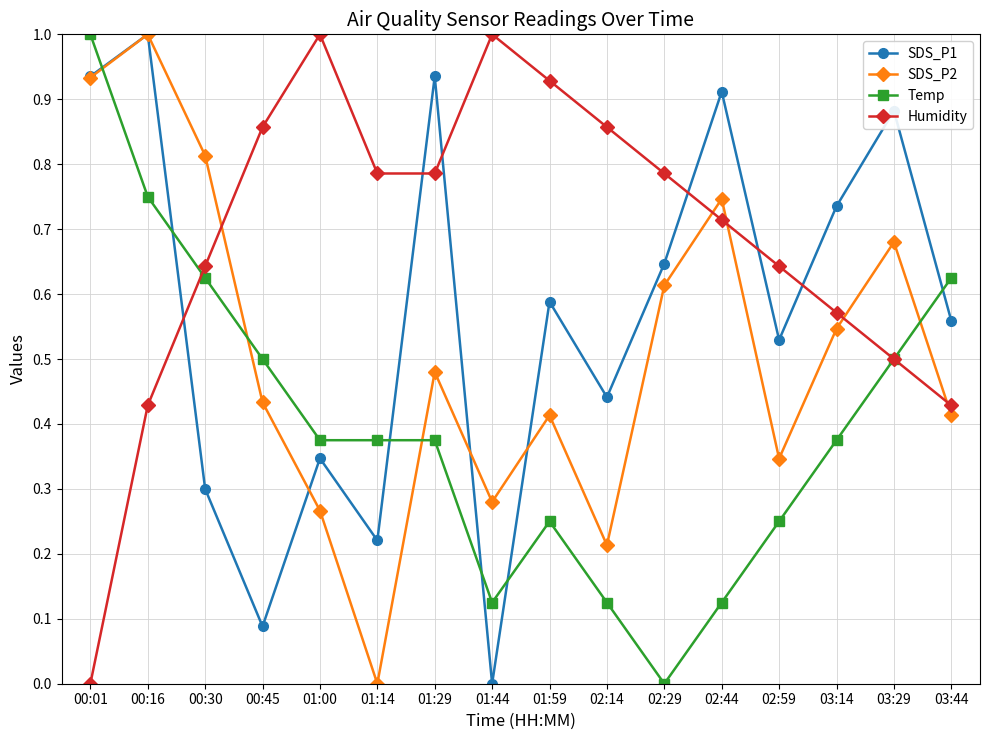

The Temp series shows 0.5 at 03:29. True or false?

True